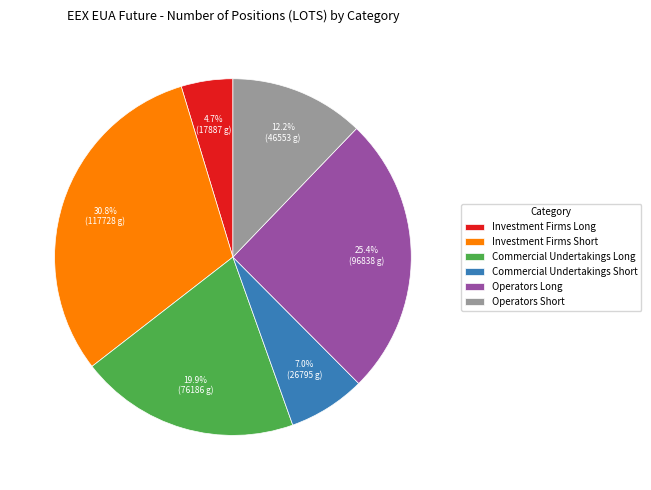

Count the number of slices in the pie.

6